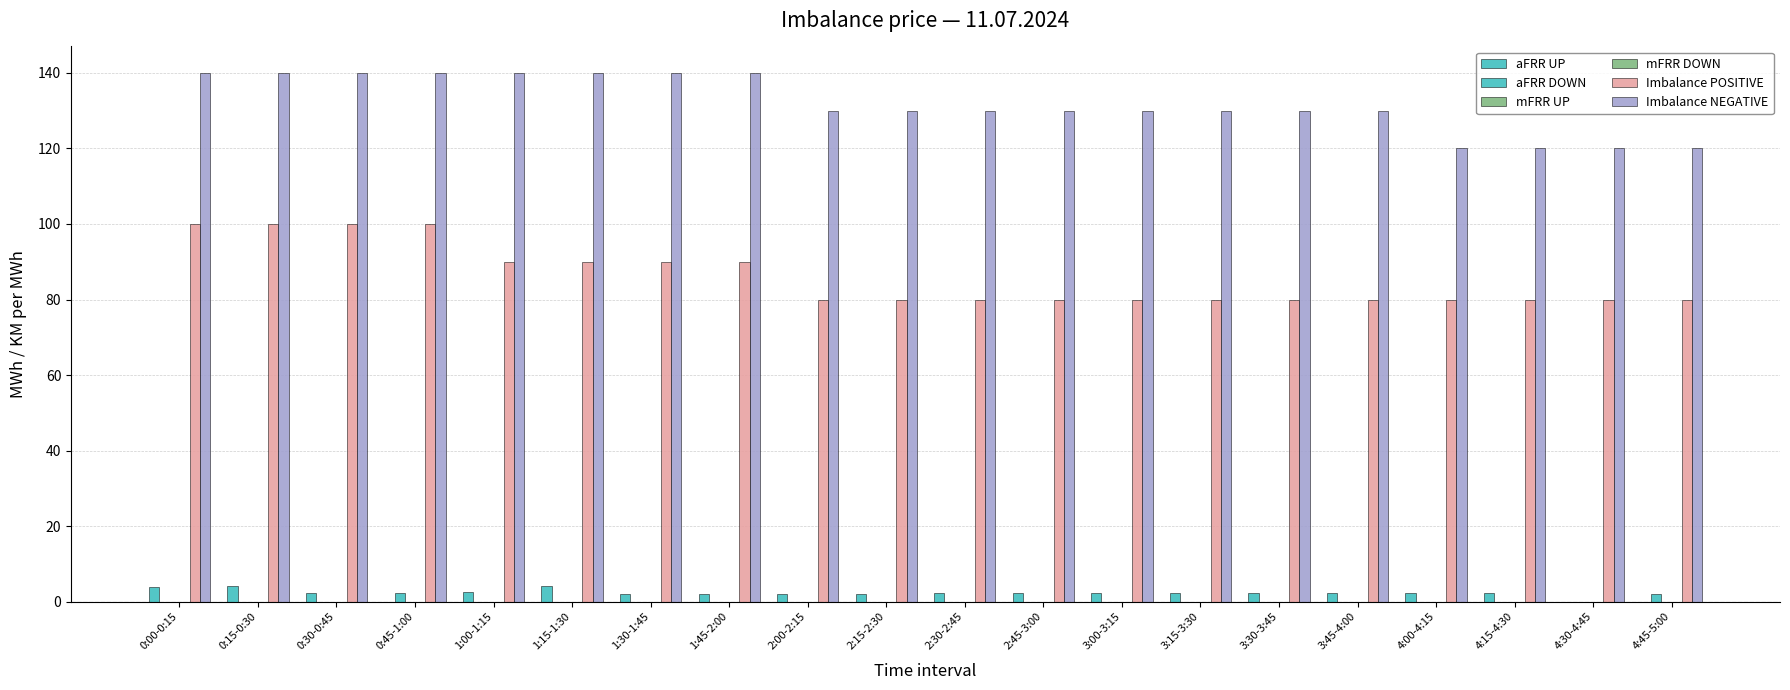

What is the difference between the maximum and minimum values in the Imbalance NEGATIVE series?

20.0